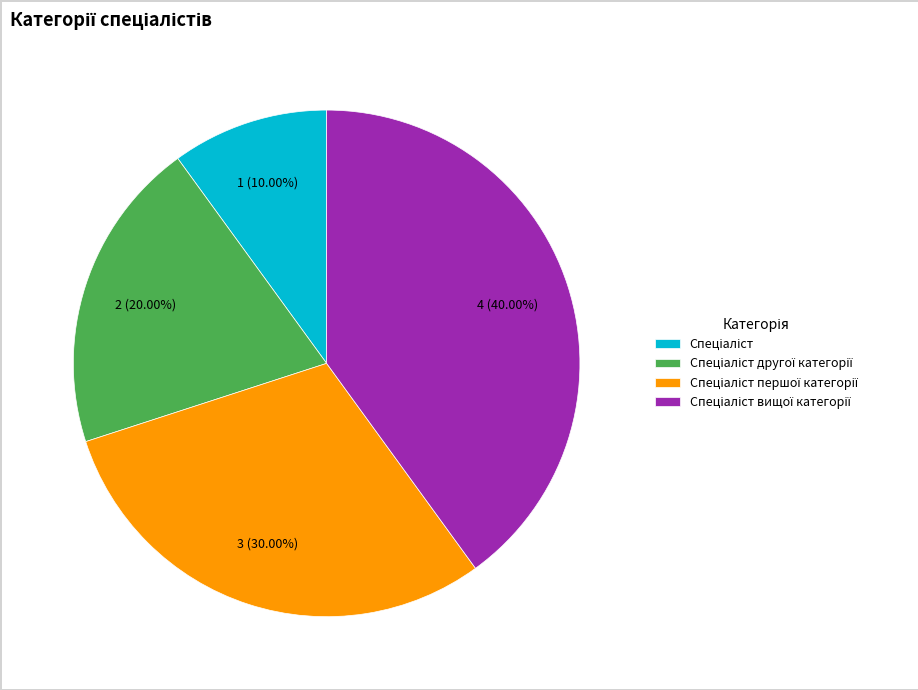

Count the number of slices in the pie.

4